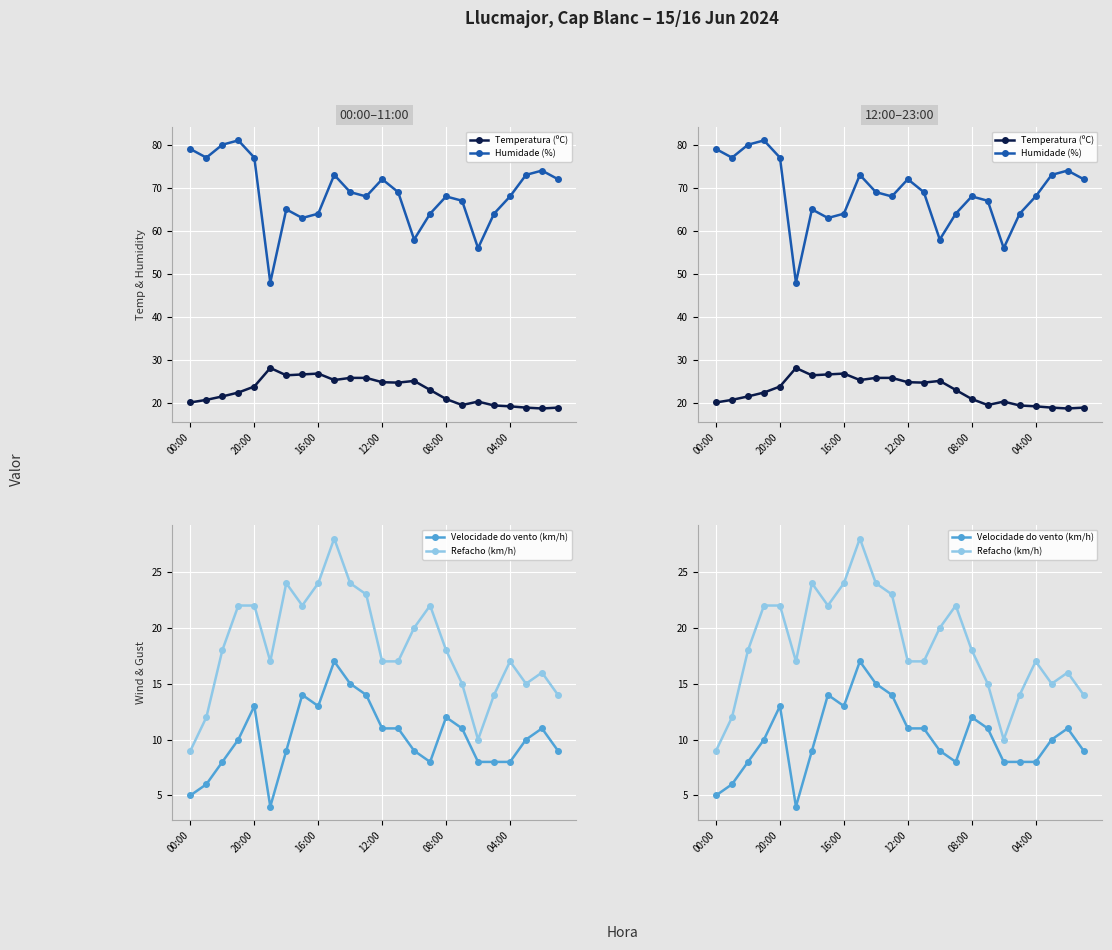

List the series in order of their peak value, highest first.

Humidade (%), Temperatura (ºC), Refacho (km/h), Velocidade do vento (km/h)